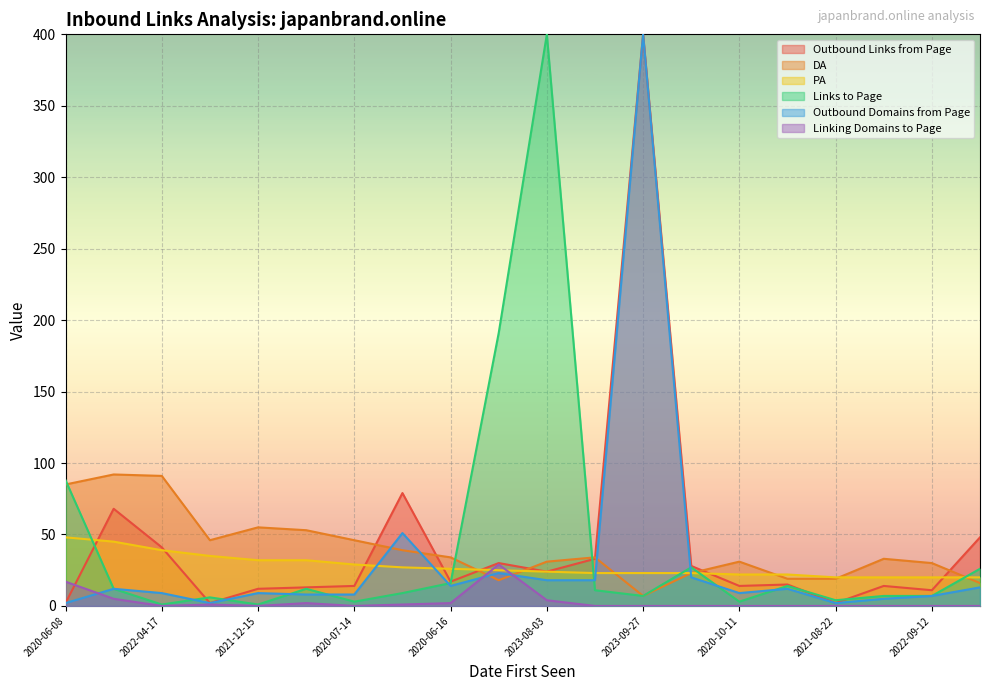

List the labels in order of Linking Domains to Page value, largest first.

2021-01-19, 2020-06-08, 2020-12-13, 2023-08-03, 2021-07-28, 2020-06-16, 2020-06-15, 2020-07-12, 2022-04-17, 2021-12-15, 2020-07-14, 2020-08-13, 2023-09-27, 2021-08-04, 2020-10-11, 2020-07-05, 2021-08-22, 2020-07-25, 2022-09-12, 2021-09-12